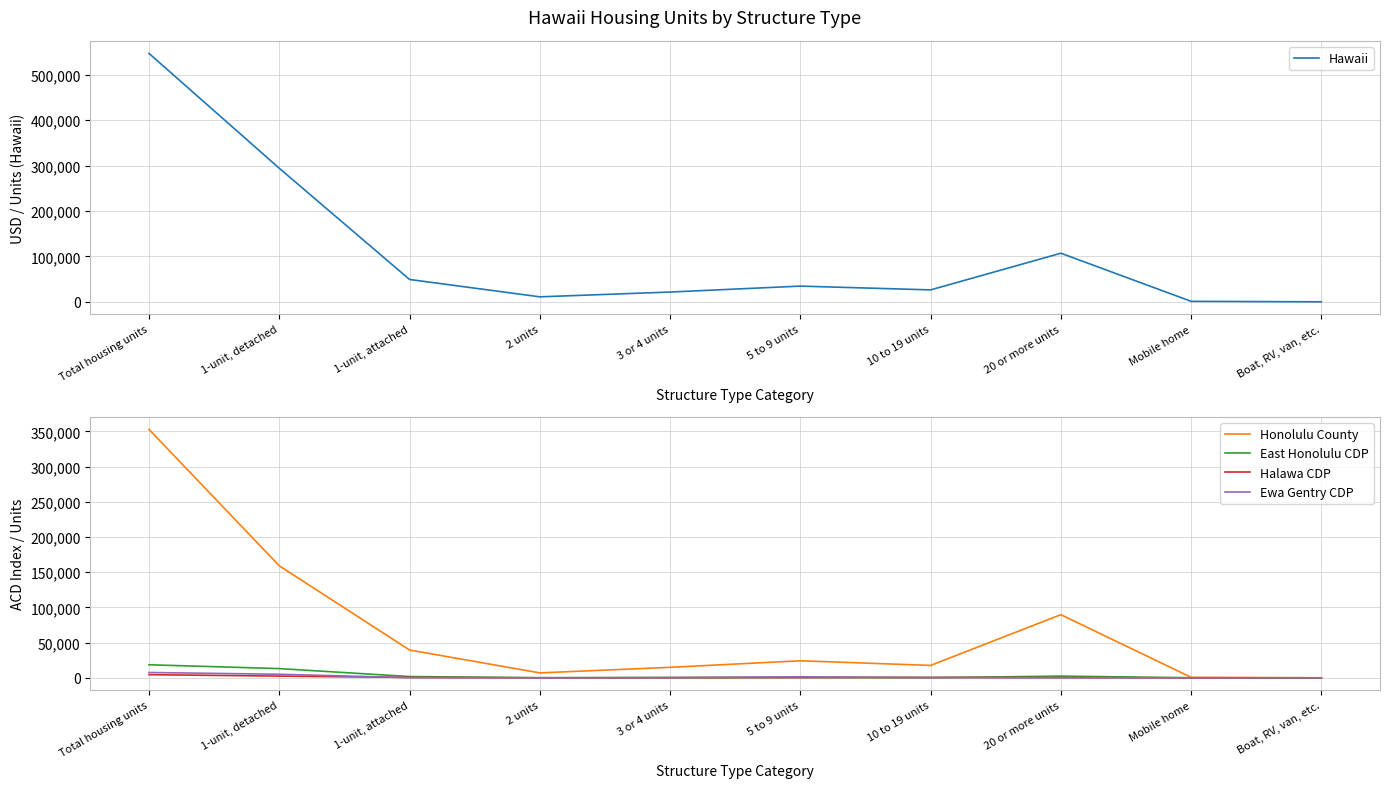

What is the difference between the Halawa CDP values at Mobile home and 2 units?

58